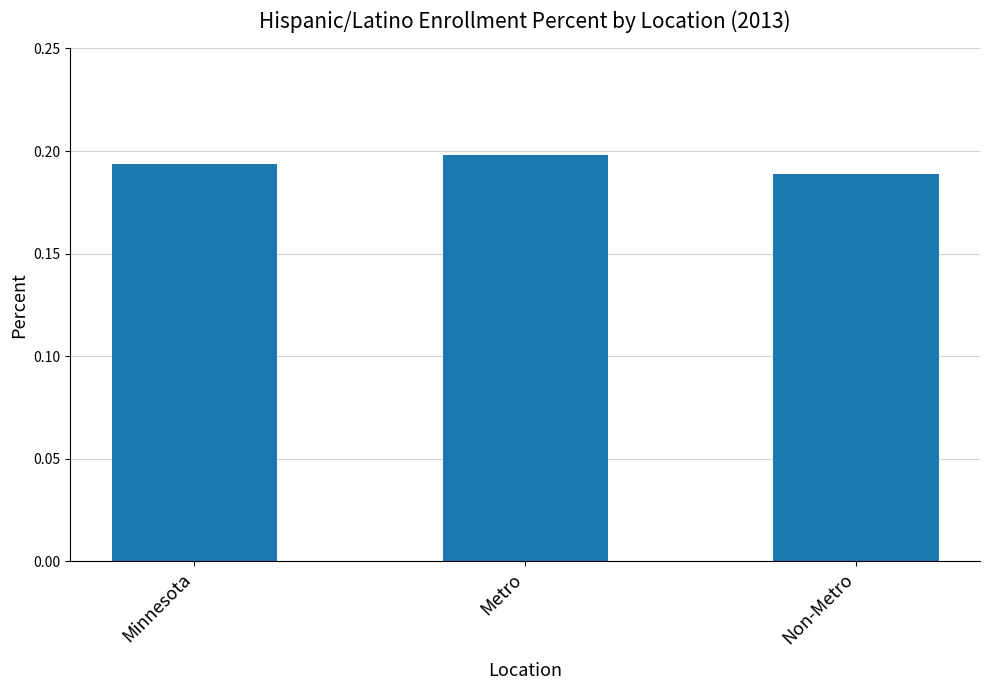

Which category has the lowest value across all series?

Non-Metro